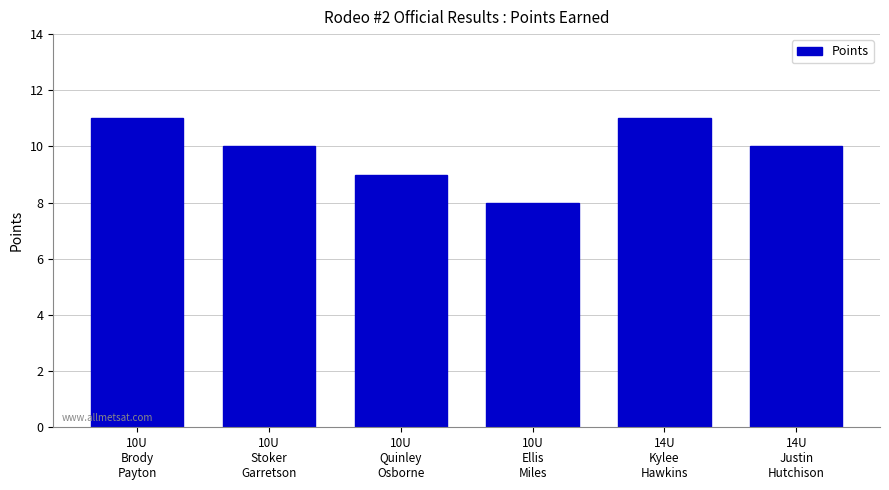

What is the value of the 1st bar from the left?

11